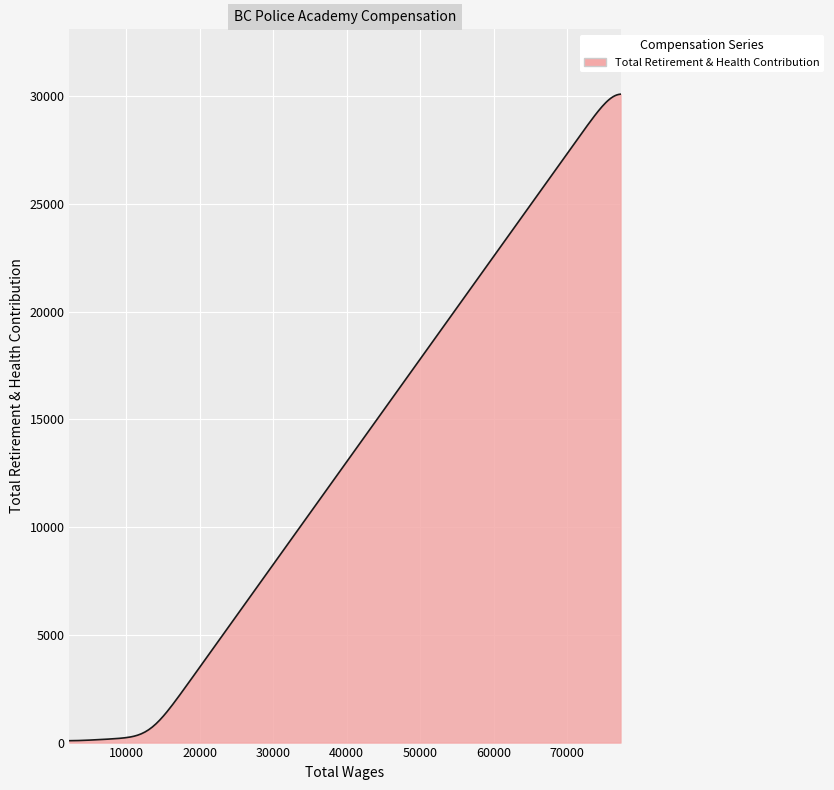

How many lines are shown in the chart?

1